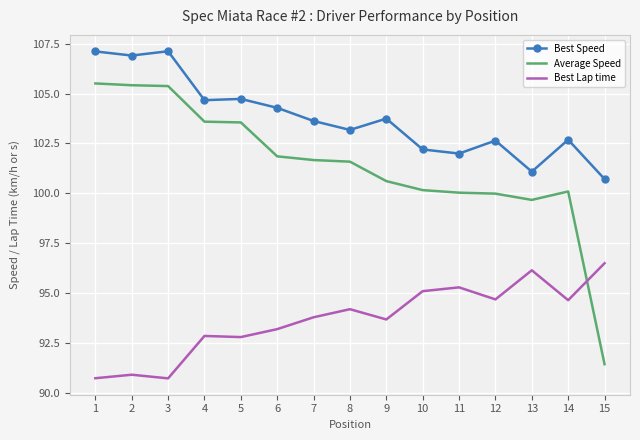

The value of Best Speed at 3 is 178.1. True or false?

False